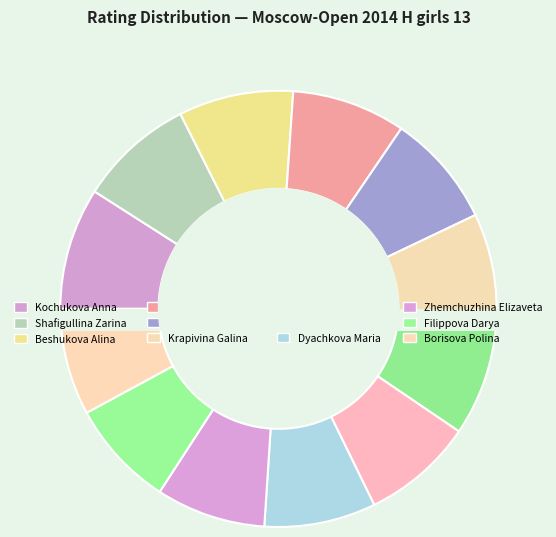

To the nearest percent, what is the combined percentage of Kochukova Anna and Shafigullina Zarina?

18%